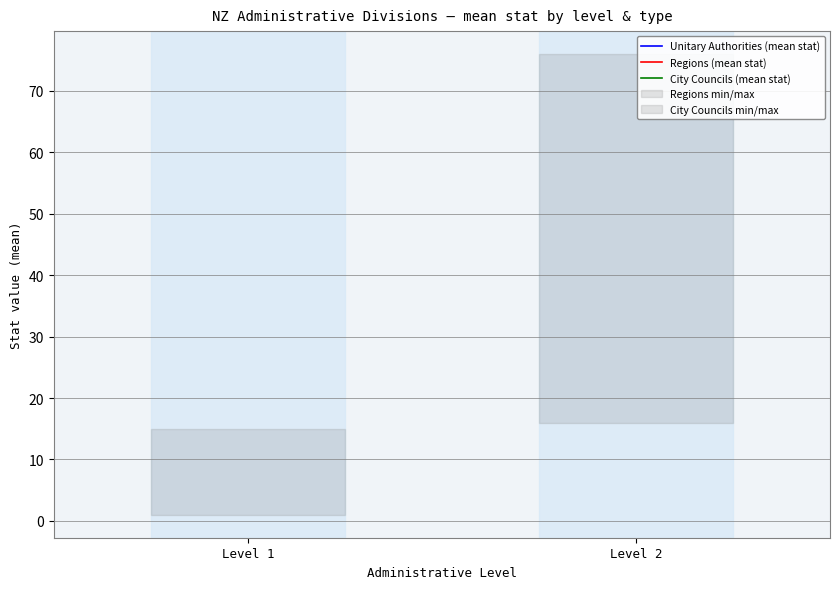

At how many categories does at least one series exceed 9?

2